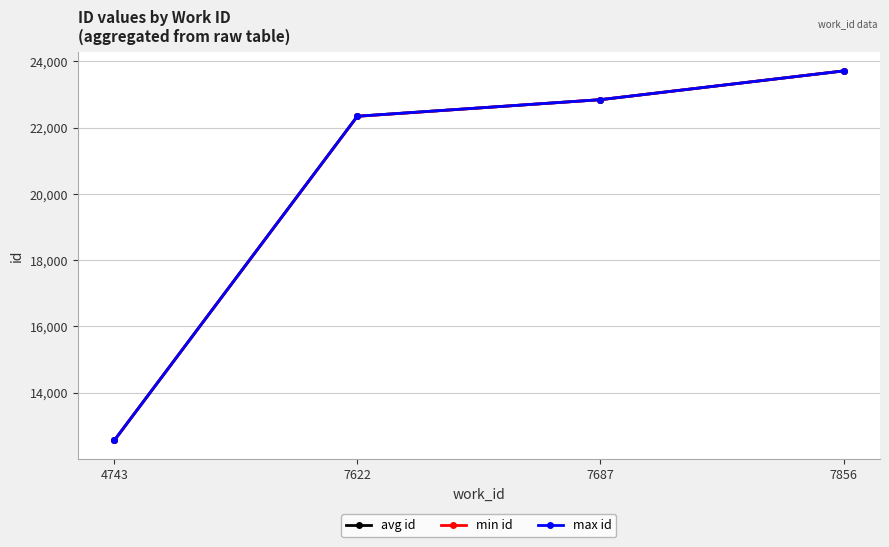

Which category has the lowest value in the max id series?

4743